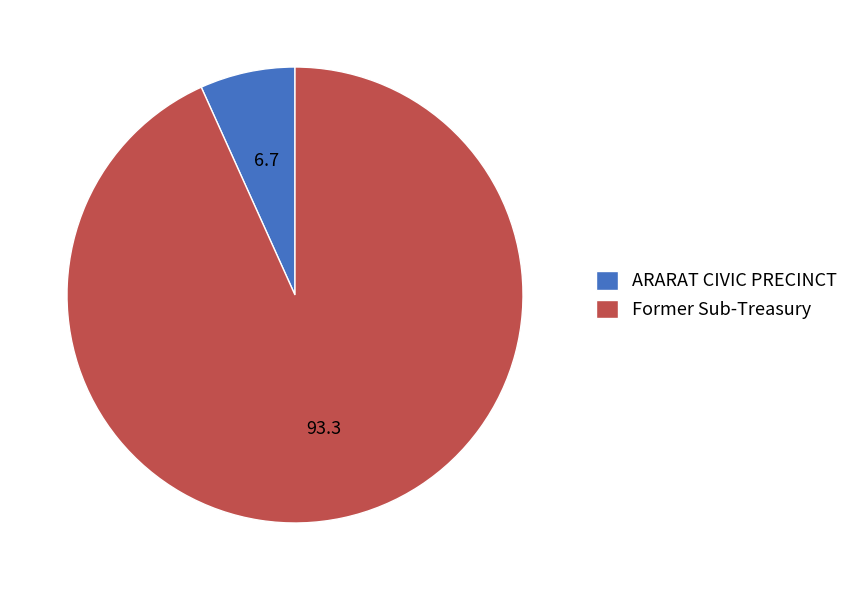

Count the number of slices in the pie.

2